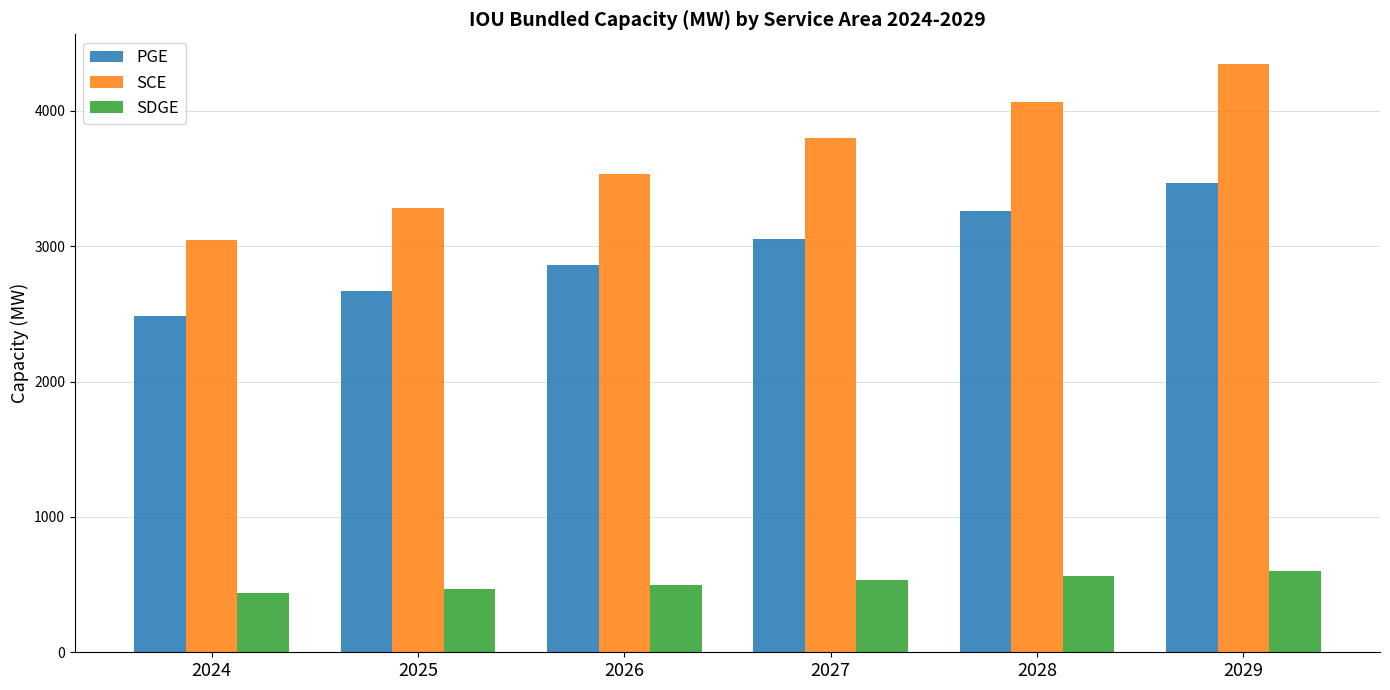

What is the value of the SCE bar at the 2nd from the left?

3286.0